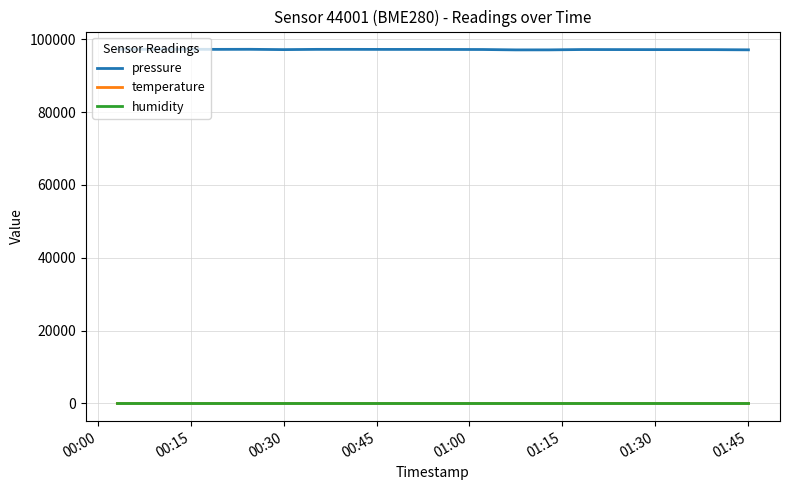

True or false: temperature and pressure intersect in this chart.

False